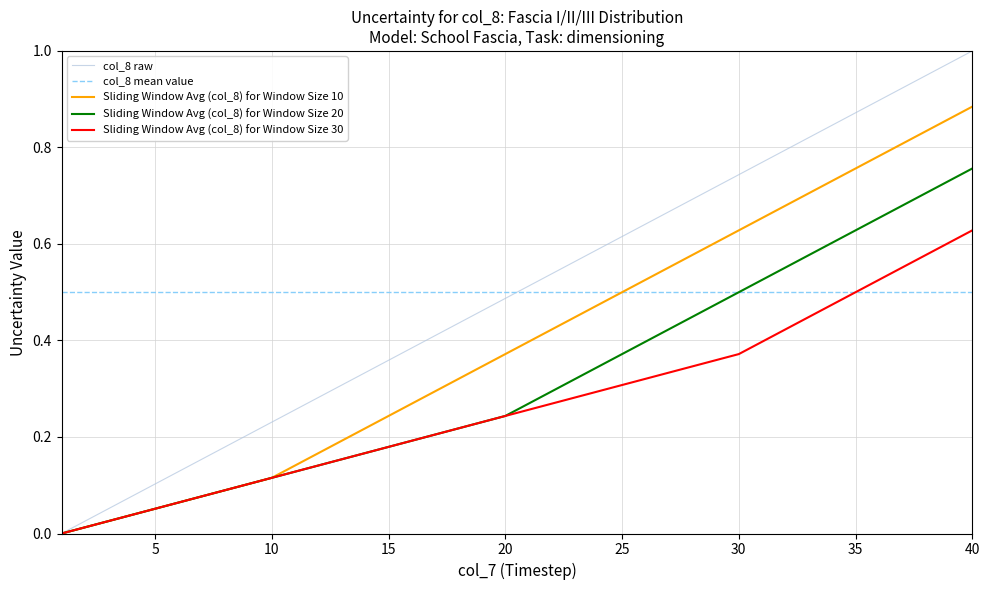

True or false: col_8_raw has more than 1 interior local peaks.

False